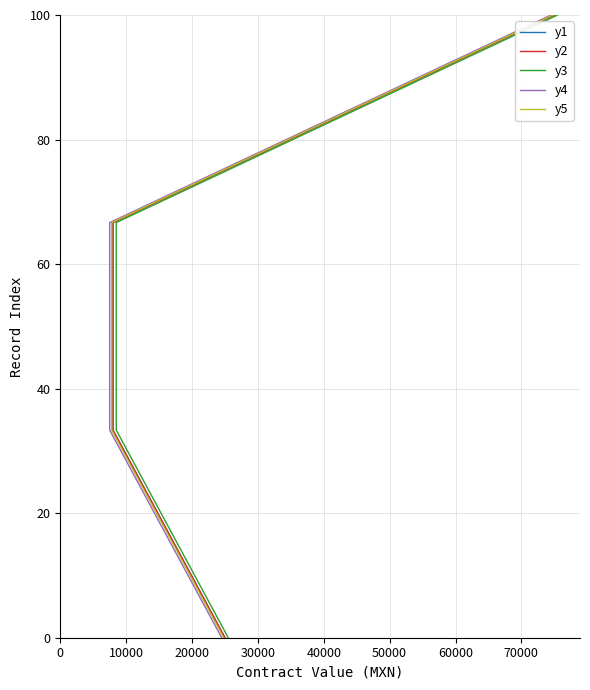

Reading right to left, what are all the values shown in this chart?

y1: 100.0	66.7	33.3	0.0
y2: 100.0	66.7	33.3	0.0
y3: 100.0	66.7	33.3	0.0
y4: 100.0	66.7	33.3	0.0
y5: 100.0	66.7	33.3	0.0